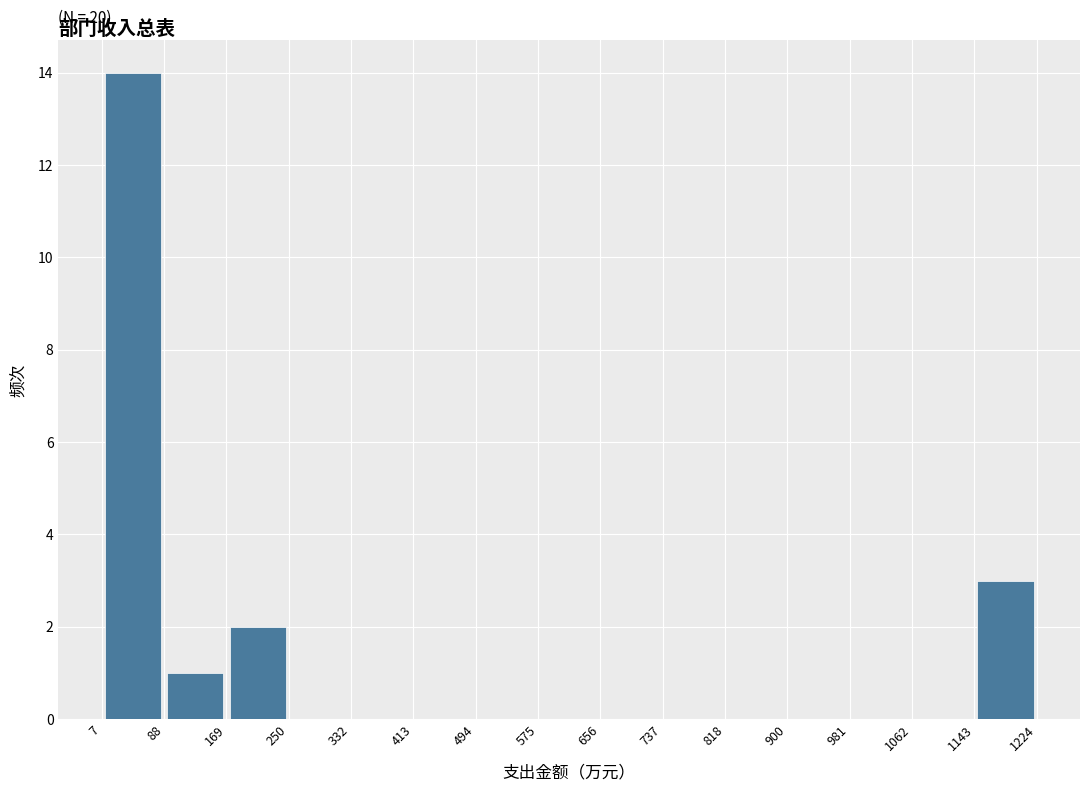

Which range on the x-axis has the tallest bar?

7 to 88